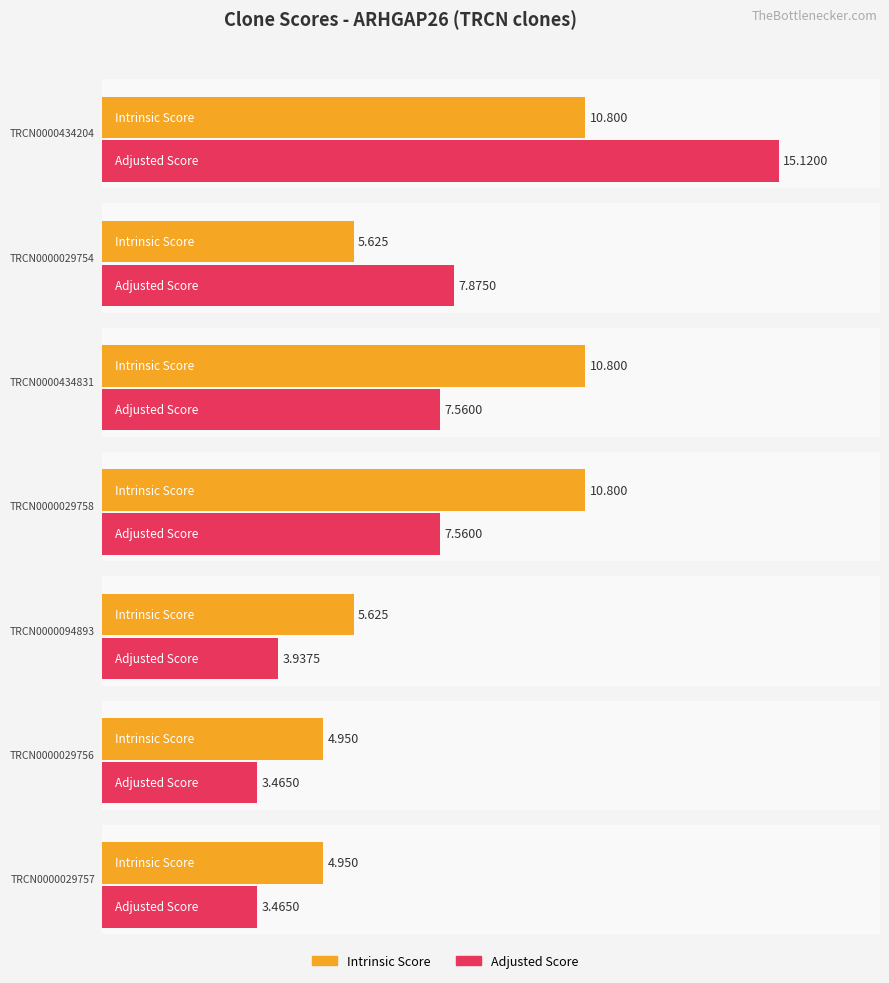

The value of Intrinsic Score at TRCN0000029754 is 5.6. True or false?

True